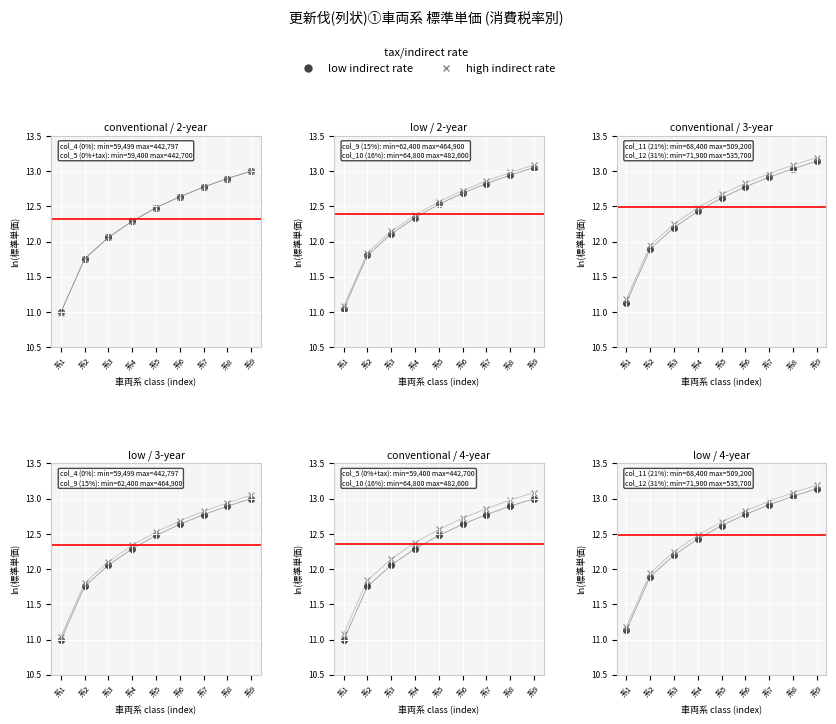

Which series has the largest total across all categories?

col_12 (31%)